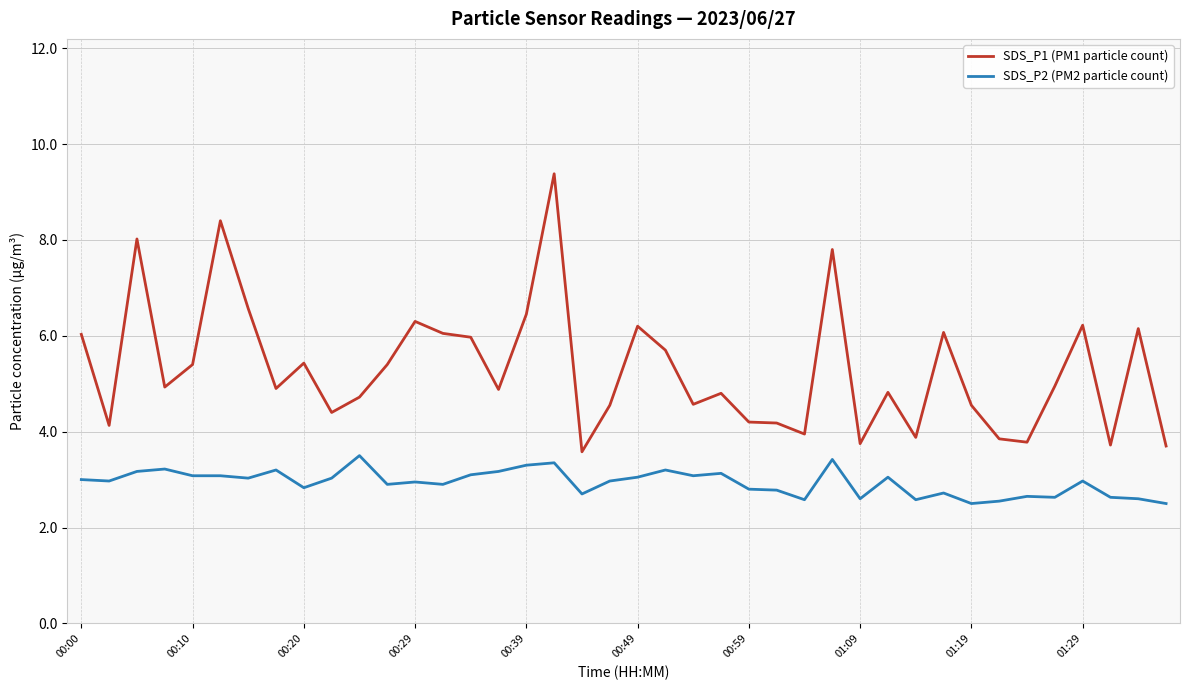

What is the difference between the maximum and minimum values in the SDS_P2 (PM2 particle count) series?

1.0